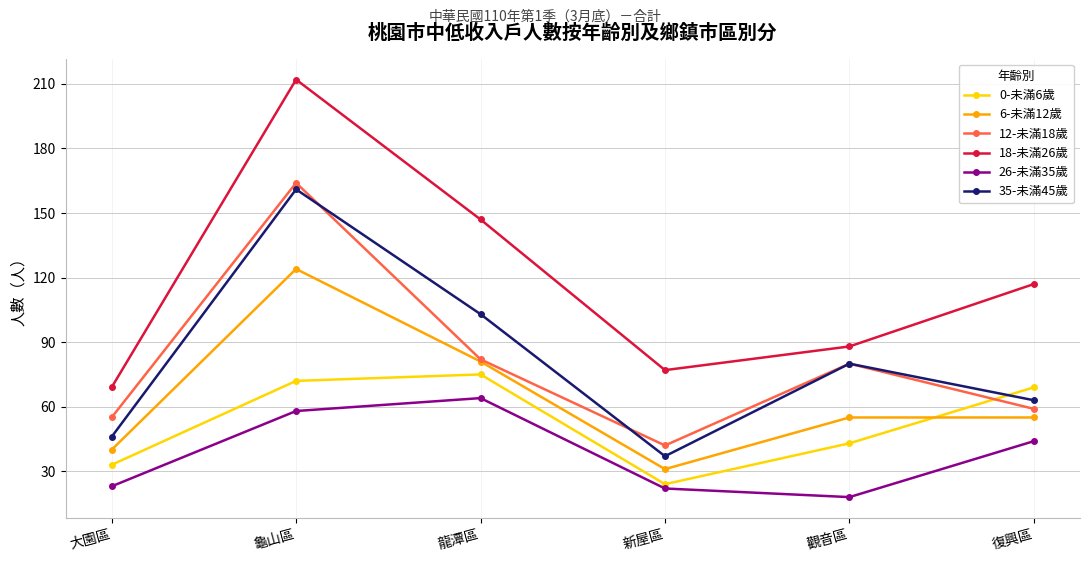

What is the value of the 6-未滿12歲 point at the 6th from the left?

55